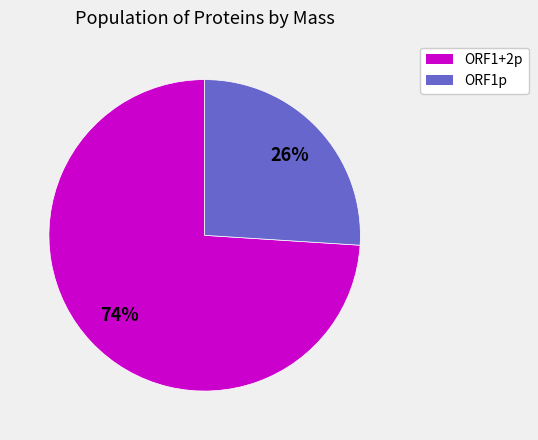

What is the smallest slice in the pie chart?

ORF1p